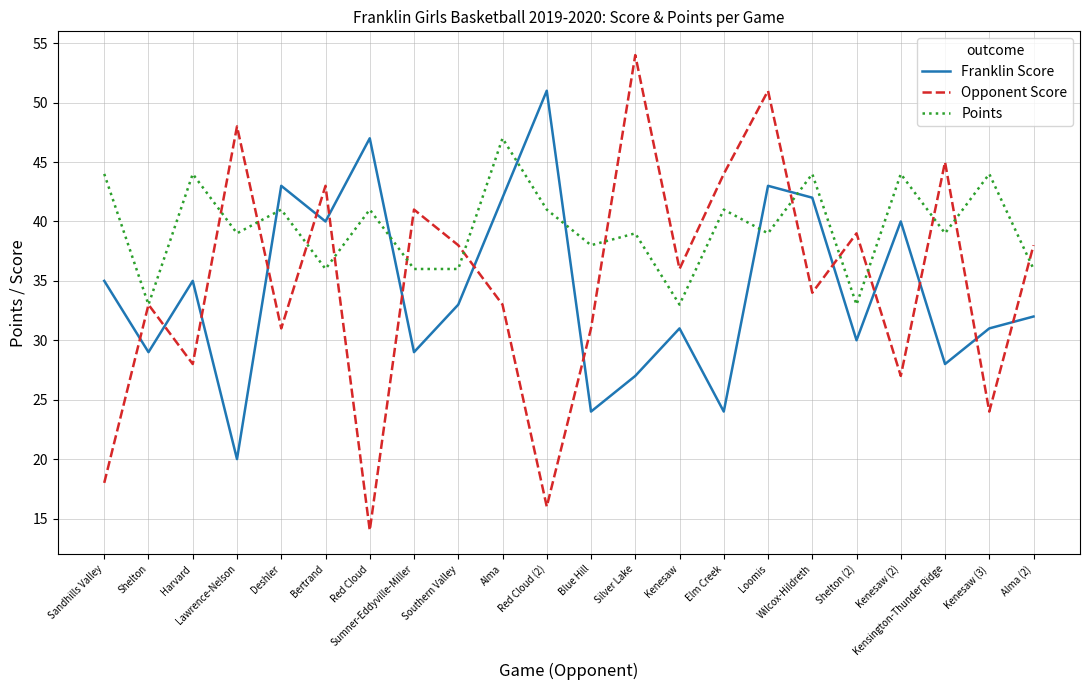

Count the number of categories in the chart.

22